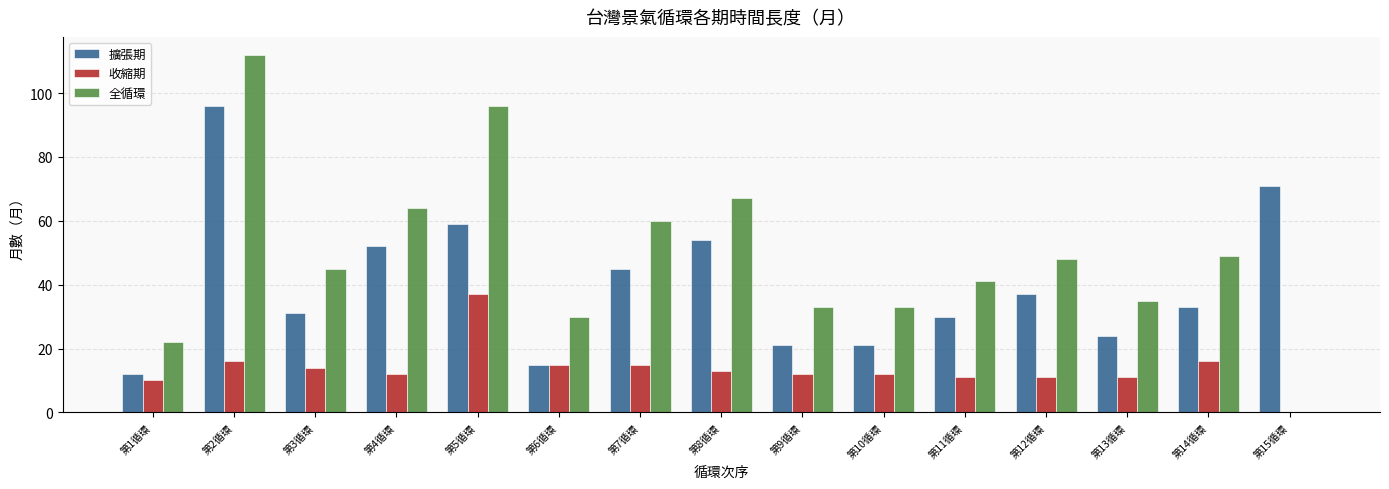

At which label does 收縮期 first exceed 12?

第2循環